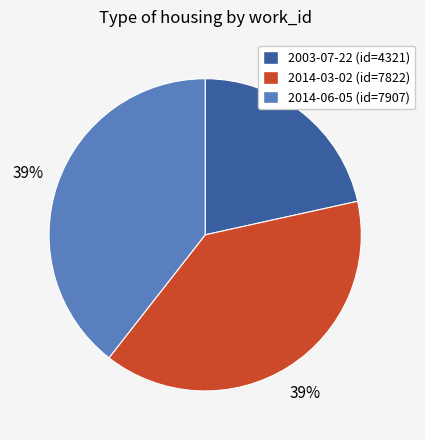

The 2014-03-02 slice represents 39% of the pie. True or false?

True